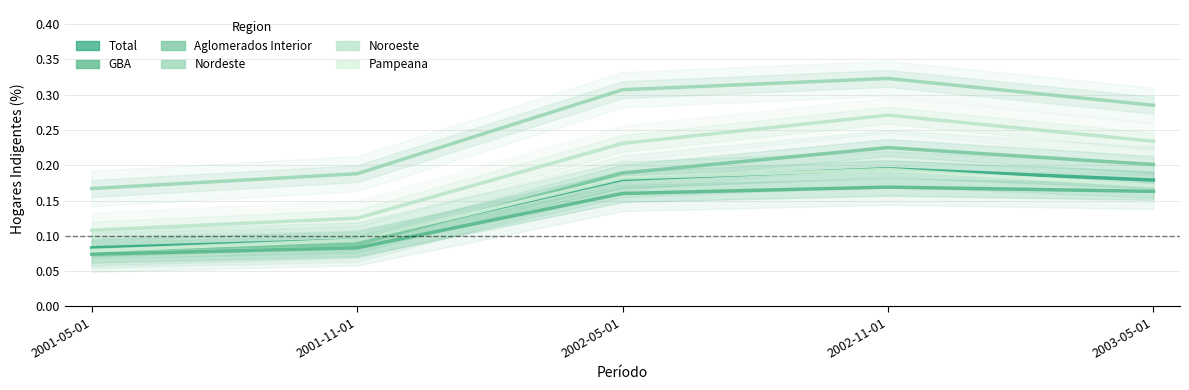

Is the value of GBA at 2002-11-01 greater than the value of Aglomerados Interior at 2002-11-01?

No